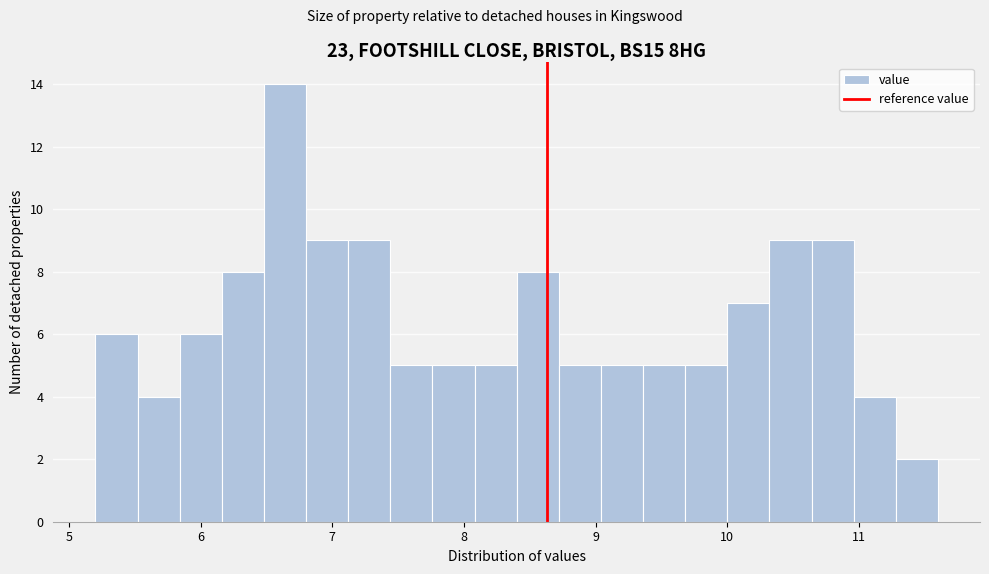

Read against the x-axis, roughly where is the centre of the tallest bar?

6.6